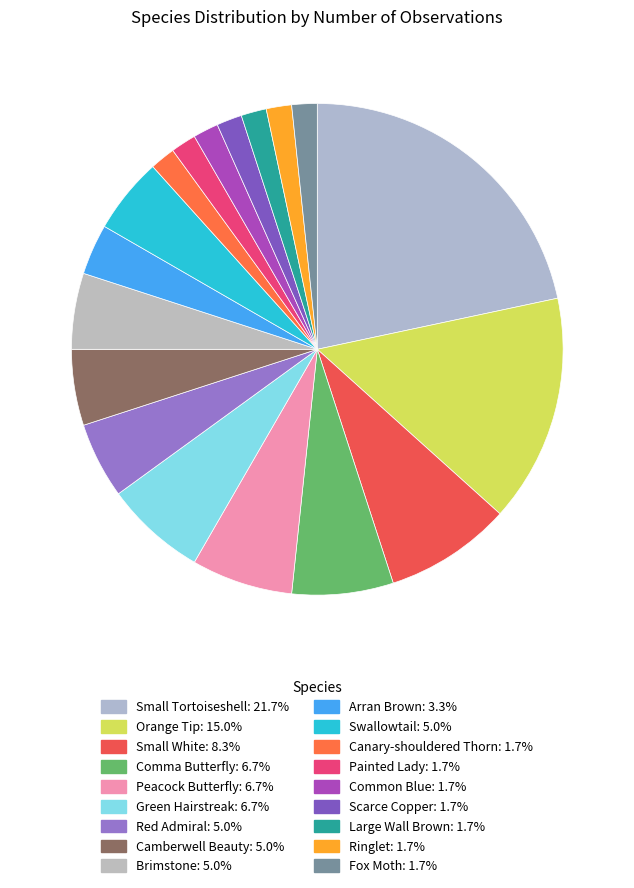

How many slices are in this pie chart?

18